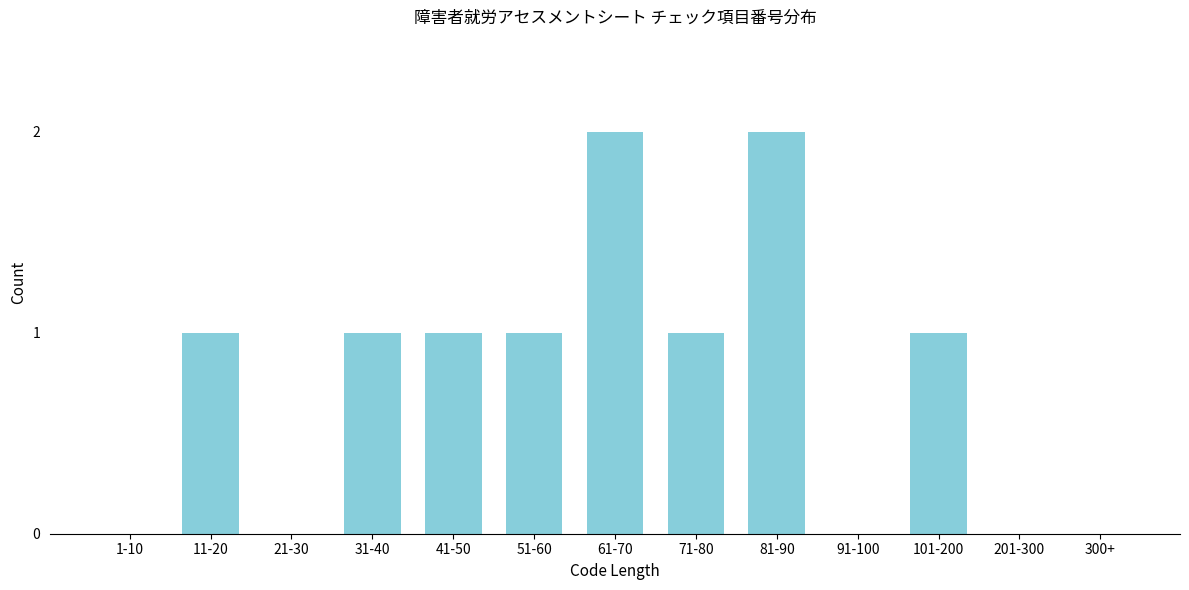

Reading right to left, extract all data points from this chart.

300+=0	201-300=0	101-200=1	91-100=0	81-90=2	71-80=1	61-70=2	51-60=1	41-50=1	31-40=1	21-30=0	11-20=1	1-10=0